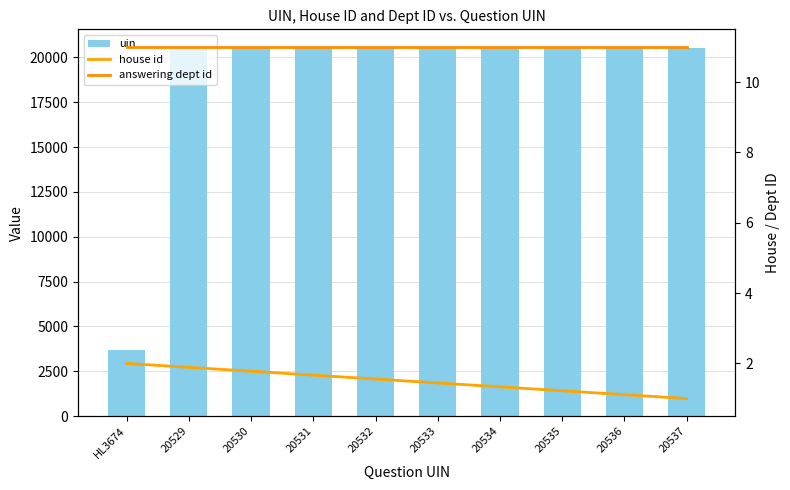

Which category has the lowest value in the house id series?

20537